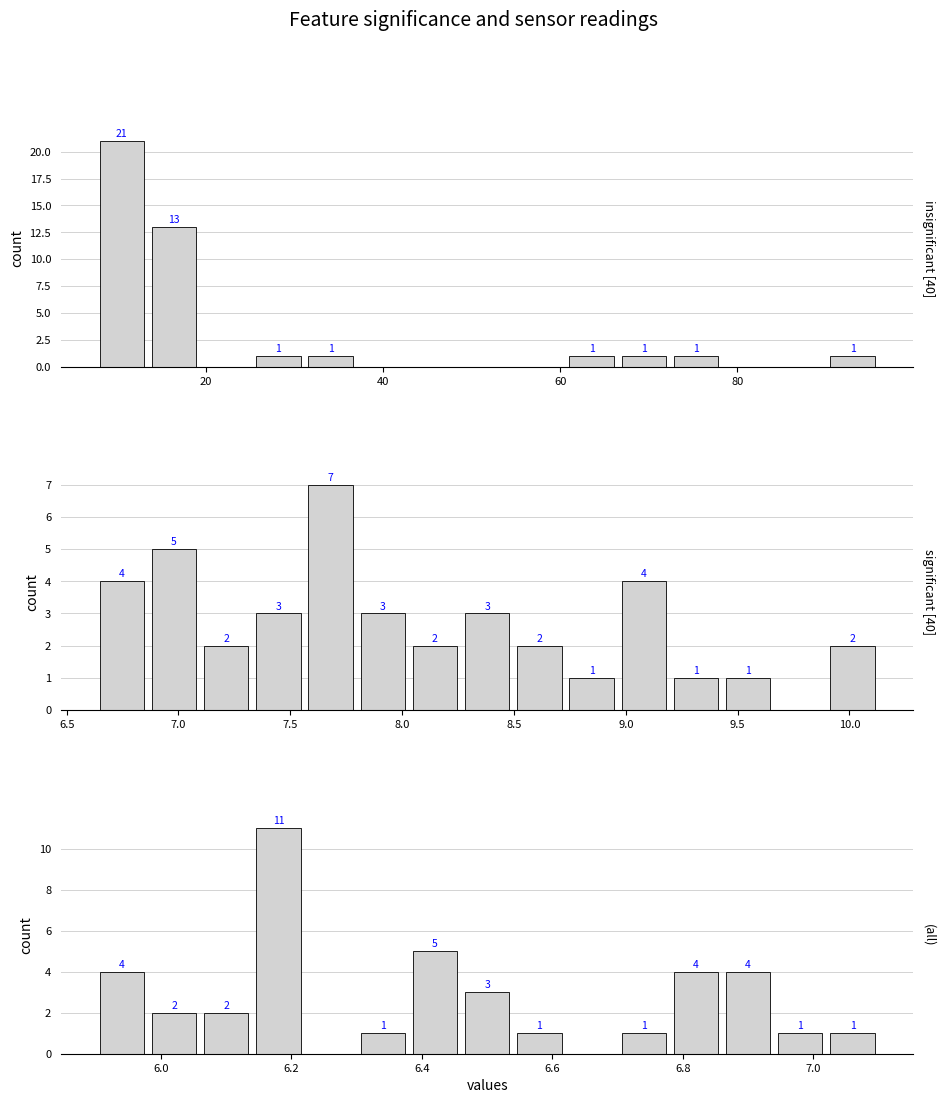

The value of SDS_P2 at 9 is 1. True or false?

False